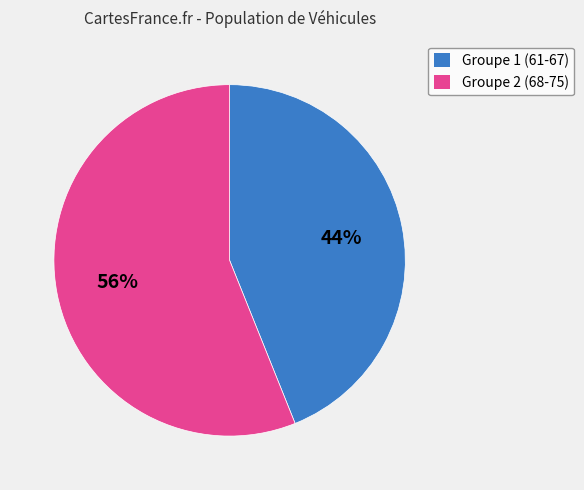

Combined, do Groupe 2 (68-75) and Groupe 1 (61-67) account for over 50%?

Yes